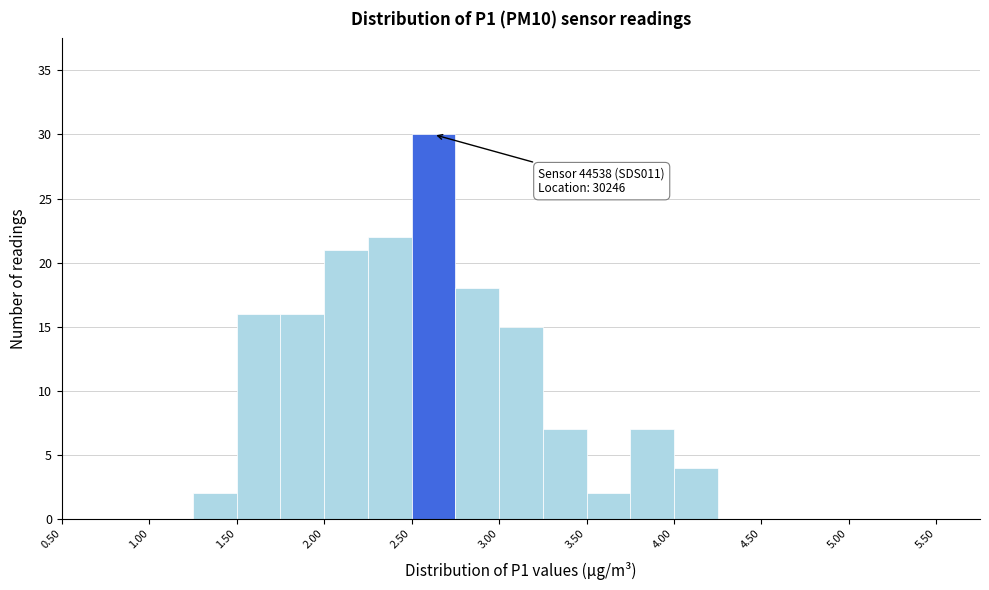

Which range on the x-axis has the tallest bar?

2.50 to 2.75